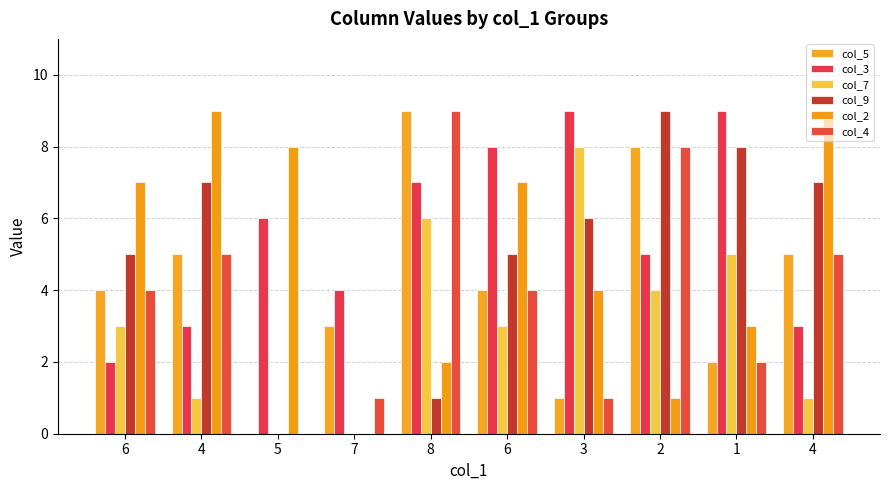

Where is col_4 nearest to the value 4?

6